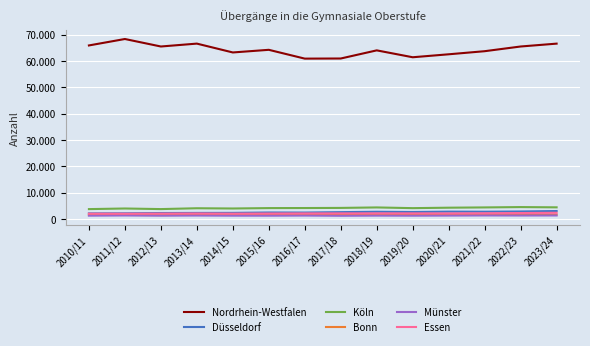

What are all the series names shown in the legend?

Nordrhein-Westfalen, Düsseldorf, Köln, Bonn, Münster, Essen